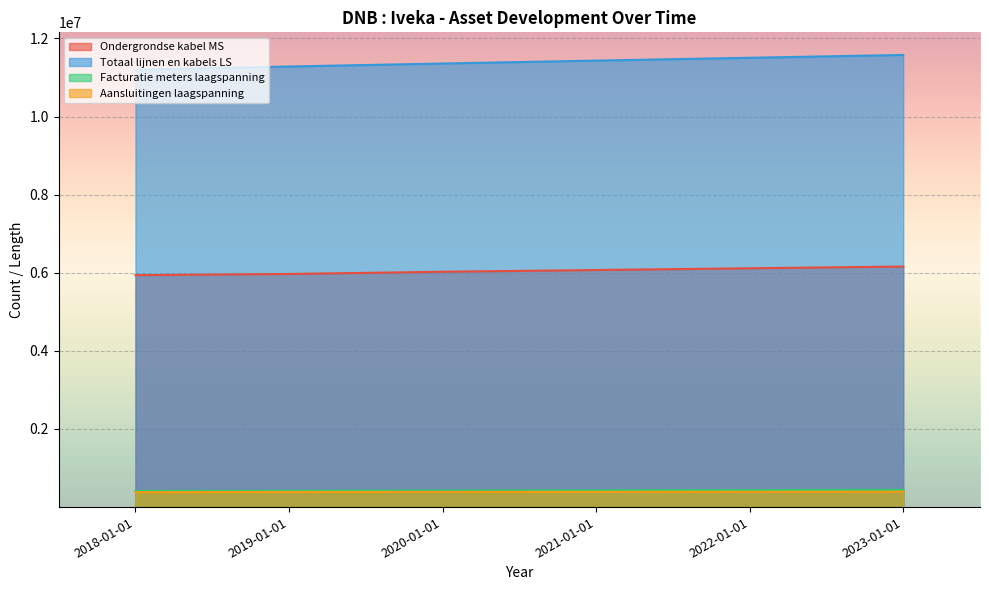

What are all the series names shown in the legend?

Ondergrondse kabel MS, Totaal lijnen en kabels LS, Facturatie meters laagspanning, Aansluitingen laagspanning